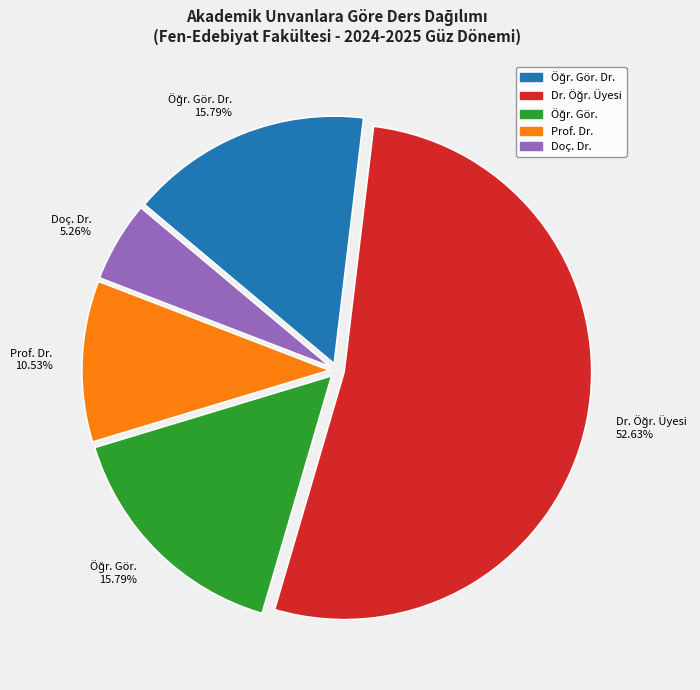

Count the number of slices in the pie.

5